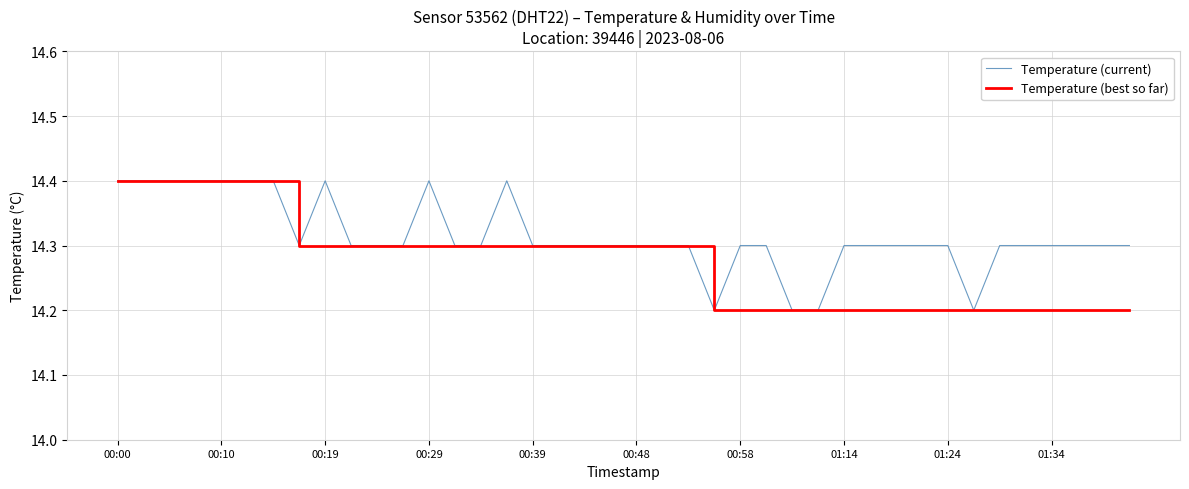

True or false: Temperature (current) has more than 1 points higher than both neighbors.

True